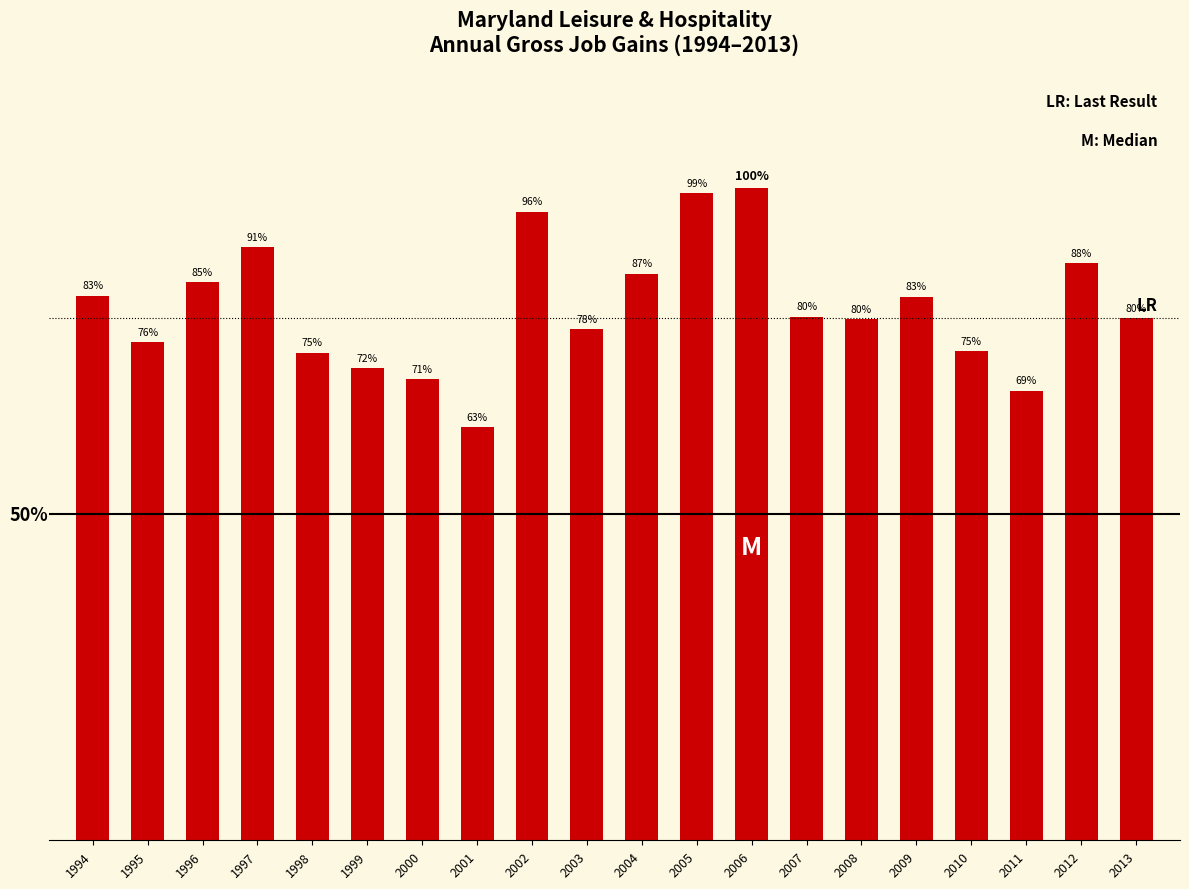

Does the chart contain any negative values?

No